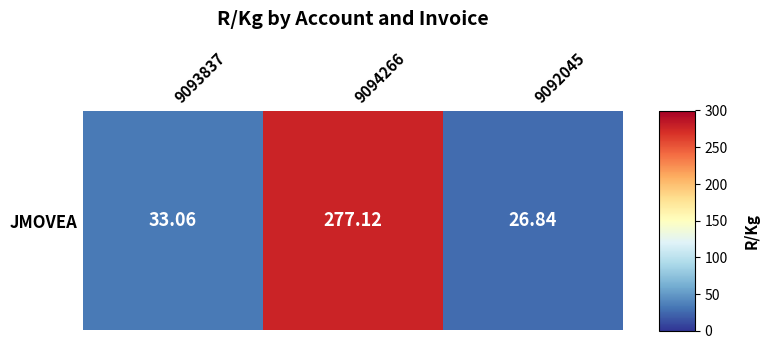

True or false: the data shows 46.9 at 9092045.

False